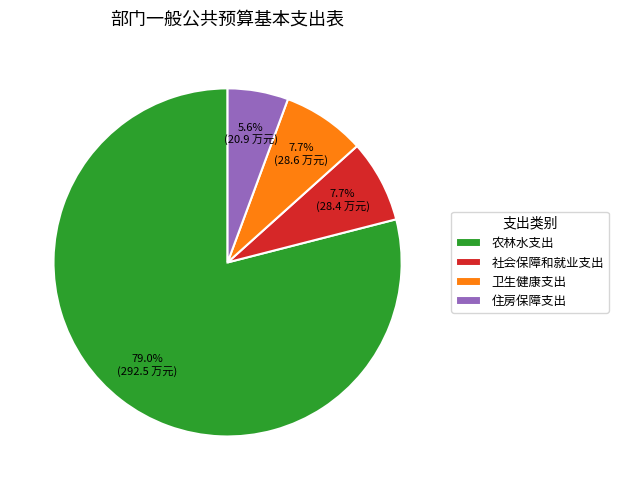

What is the ratio of the value at 社会保障和就业支出 to the value at 卫生健康支出?

1.0